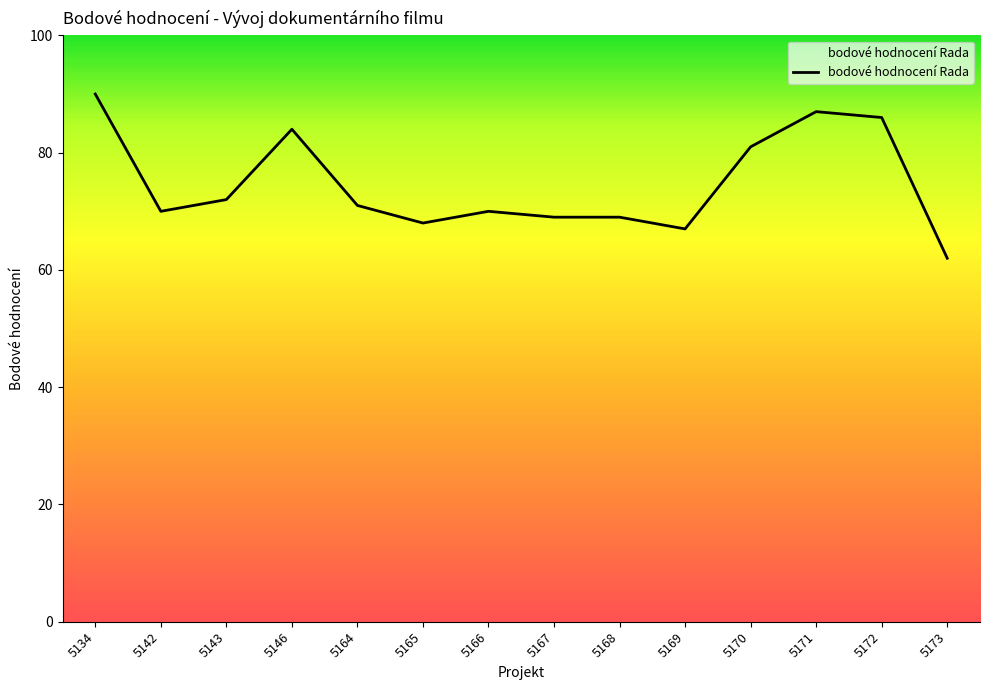

At which category does the chart reach its peak across all series?

5134